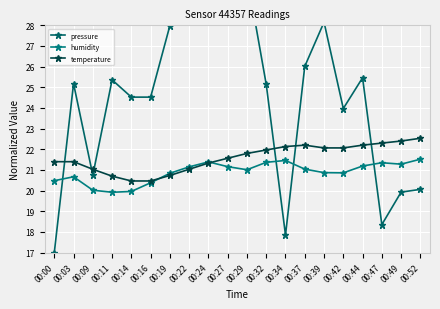

At how many categories does at least one series exceed 26?

7